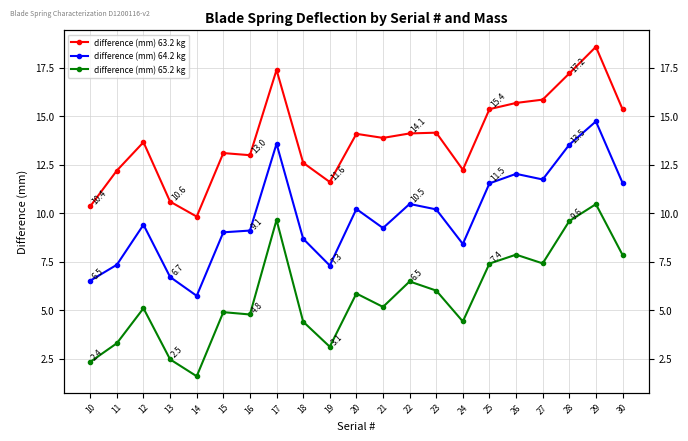

What is the sum of the difference (mm) 63.2 kg values at 16 and 29?

31.6